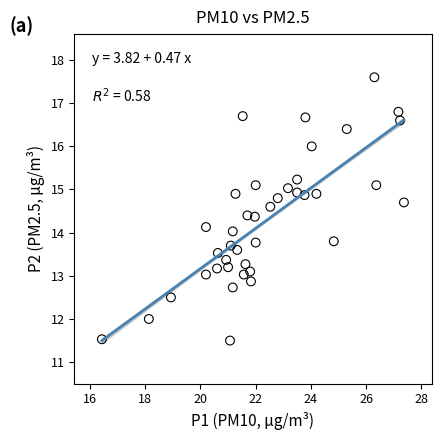

What is the range of X values (max minus min)?

10.9